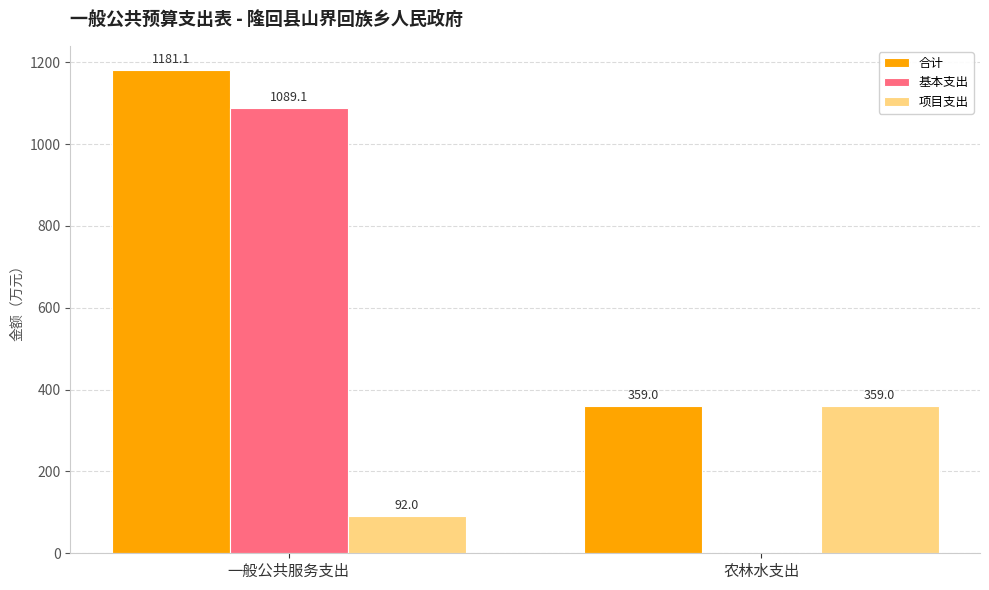

What is the sum of all 基本支出 values?

1089.1